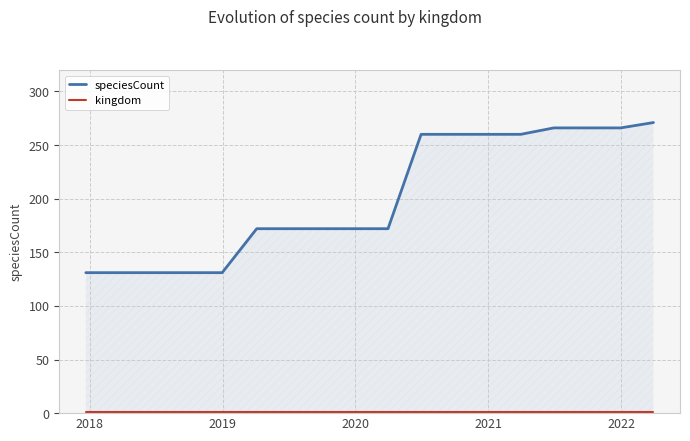

Which series has the largest total across all categories?

speciesCount